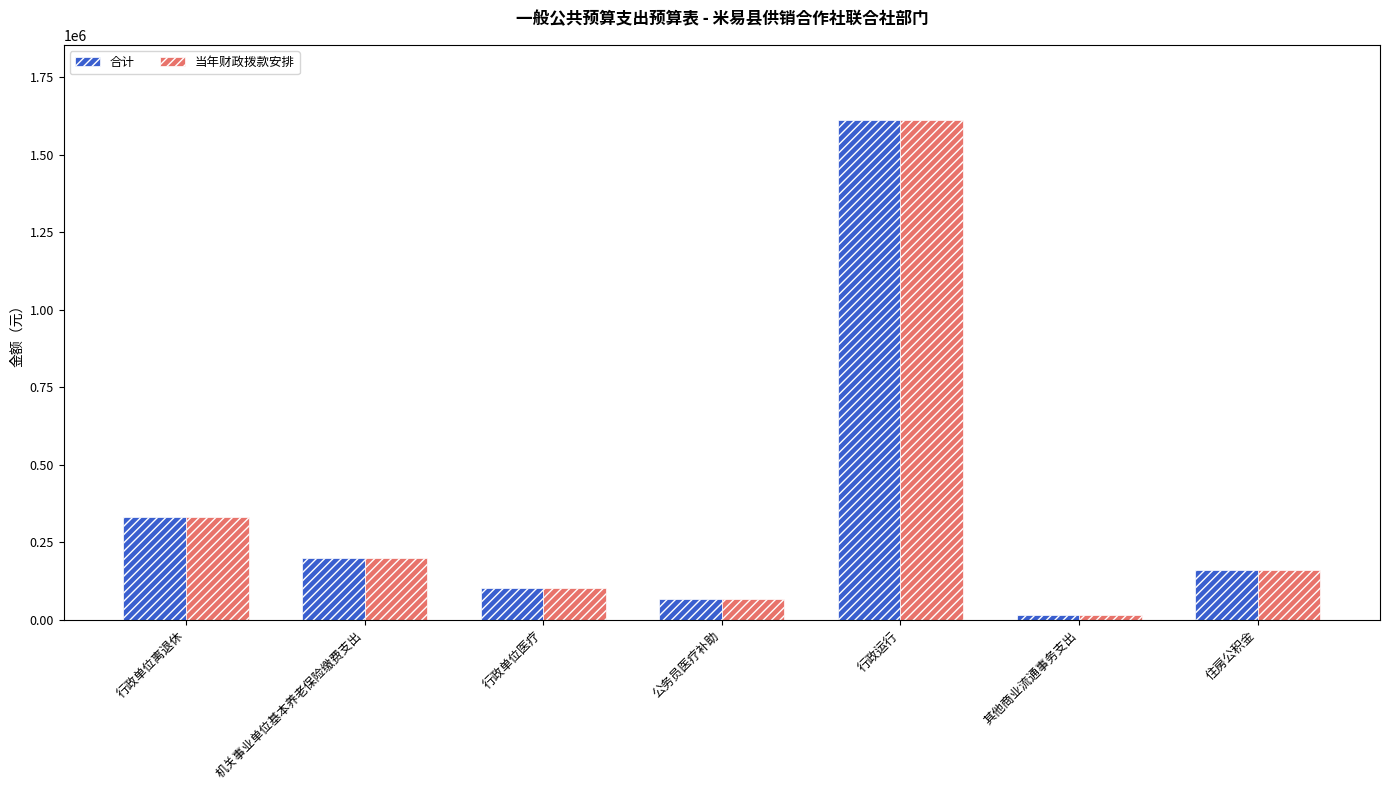

Reading right to left, extract all data points from this chart.

合计: 160344.1	15840.0	1613416.9	65448.0	102887.4	198157.4	331125.5
当年财政拨款安排: 160344.1	15840.0	1613416.9	65448.0	102887.4	198157.4	331125.5